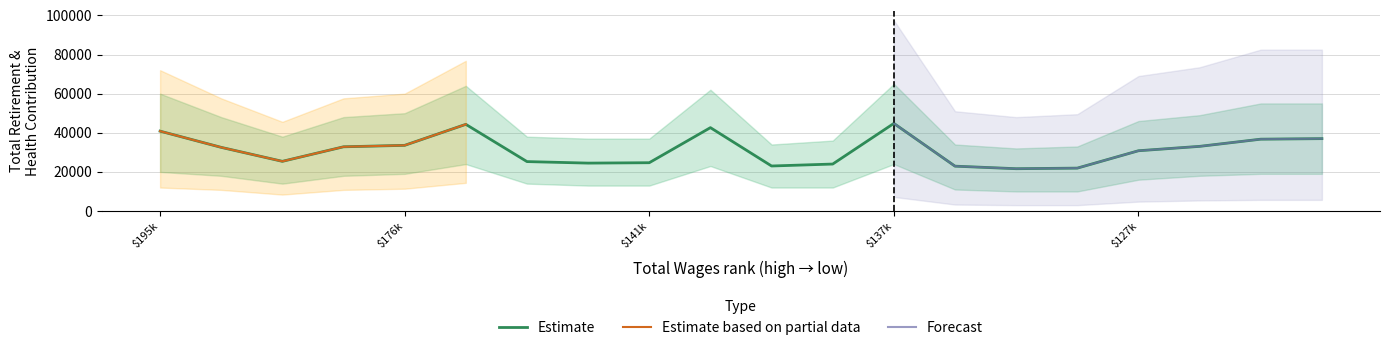

What is the average value?

31123